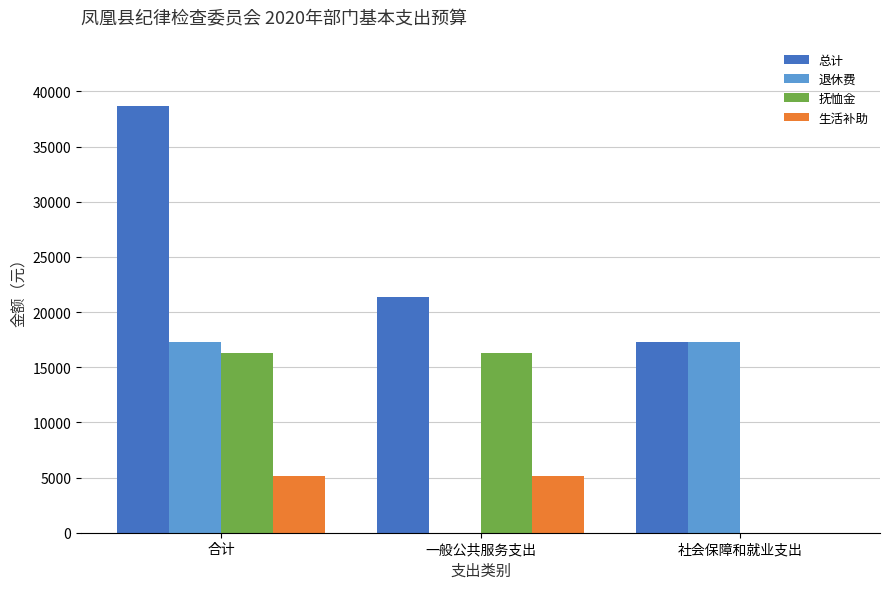

Reading left to right, extract all data points from this chart.

总计: 38640	21360	17280
退休费: 17280	0	17280
抚恤金: 16260	16260	0
生活补助: 5100	5100	0